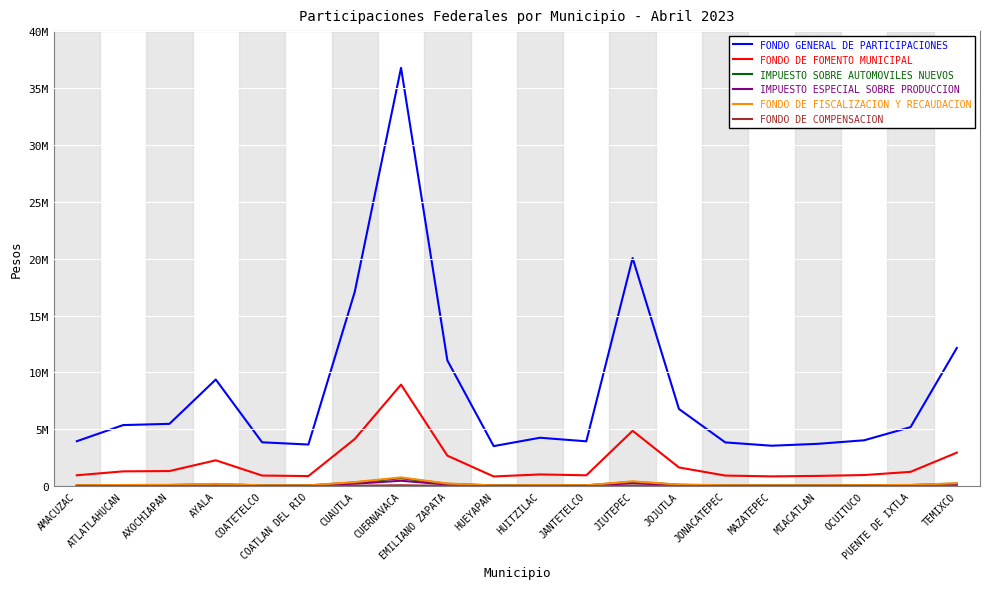

What is the difference between the FONDO DE COMPENSACION values at CUERNAVACA and PUENTE DE IXTLA?

72260